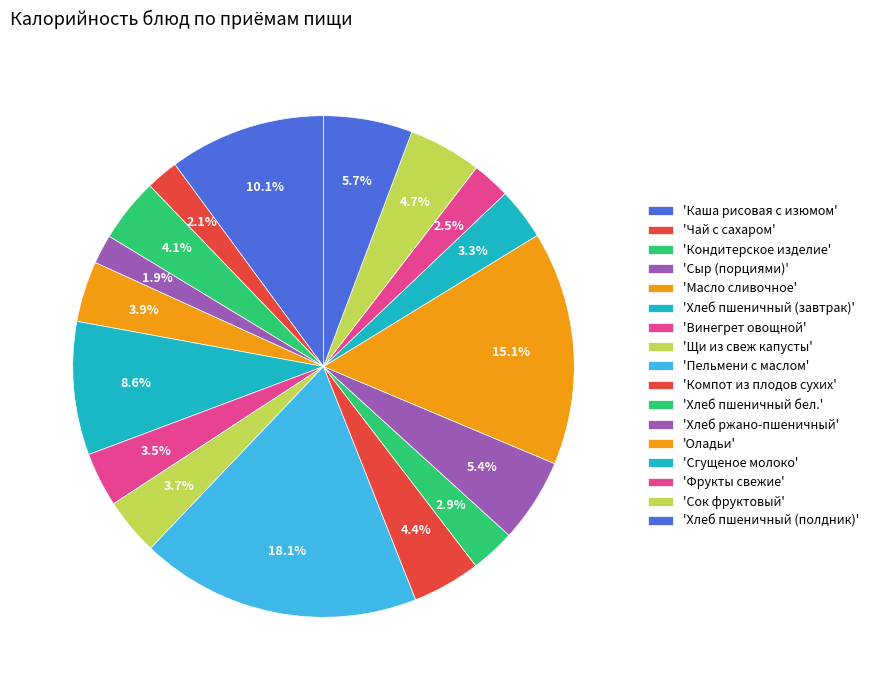

How many segments does this pie chart have?

17